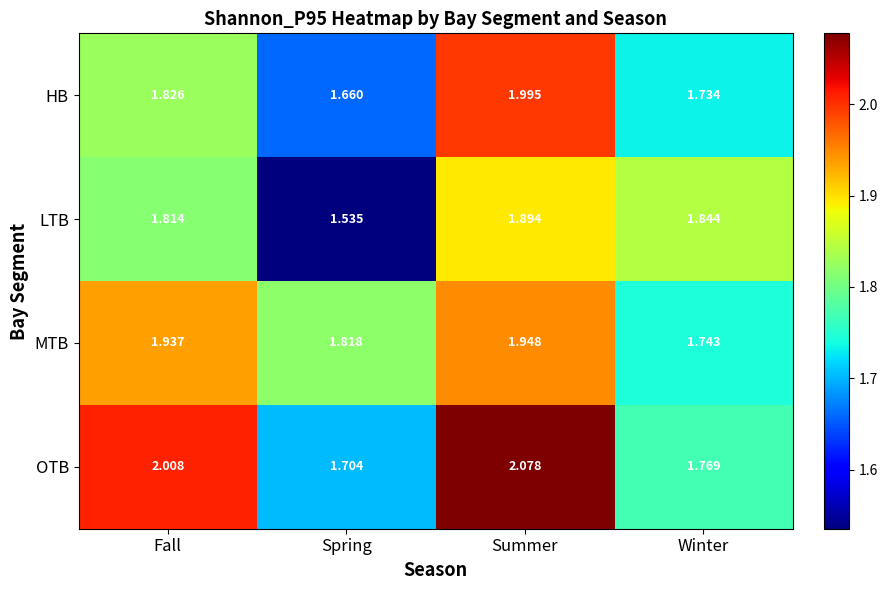

At which label is LTB closest to 1?

Spring